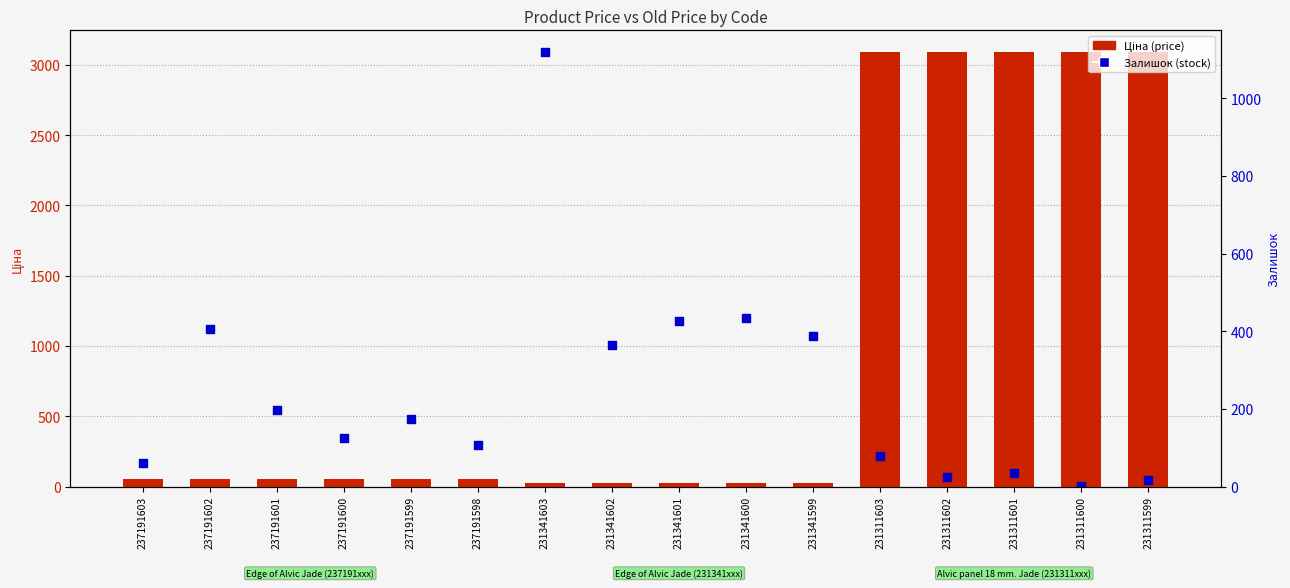

Which series reaches the maximum Y coordinate?

Ціна